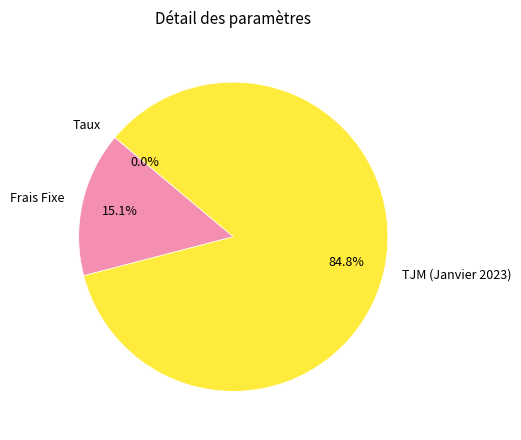

True or false: TJM (Janvier 2023) accounts for 95% of the total.

False